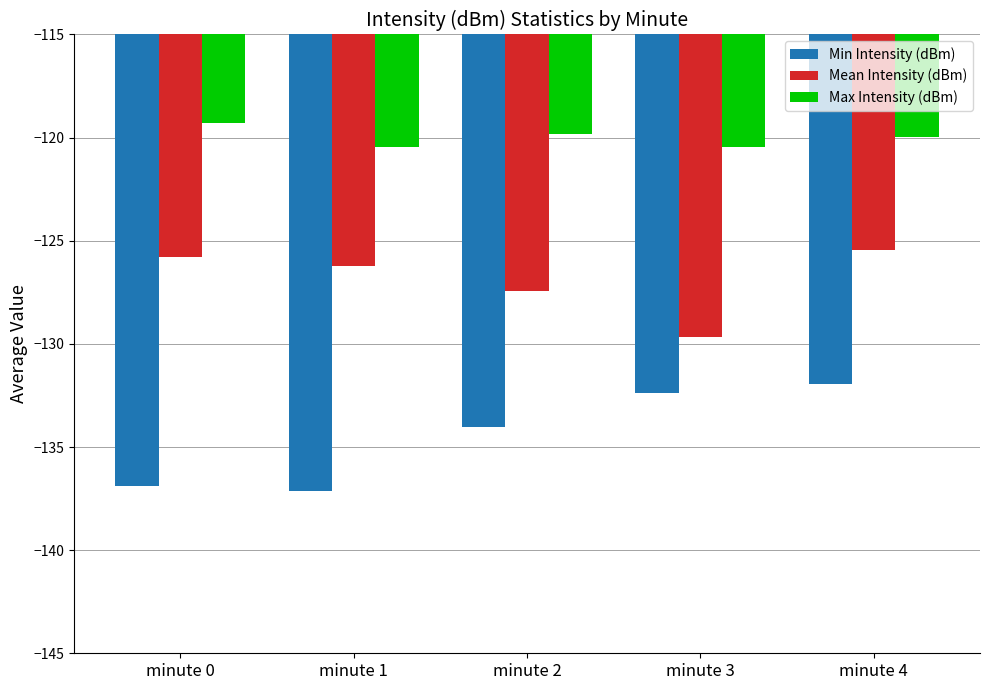

What is the sum of all Max Intensity (dBm) values?

-600.0